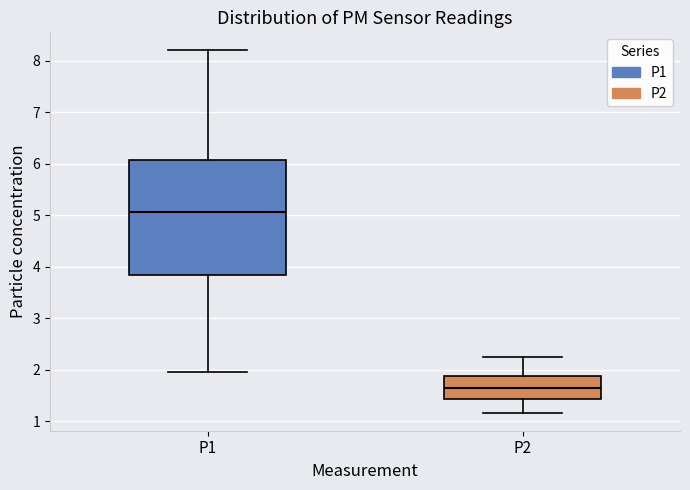

Reading left to right, read every box against the y-axis: the position of its median line, the range the box covers, and the ends of its whiskers. The values are not printed on the chart, so give them approximately, as read against the axis.

P1: median 5.1, box 3.8 to 6.1, whiskers 2.0 to 8.2
P2: median 1.6, box 1.4 to 1.9, whiskers 1.2 to 2.3